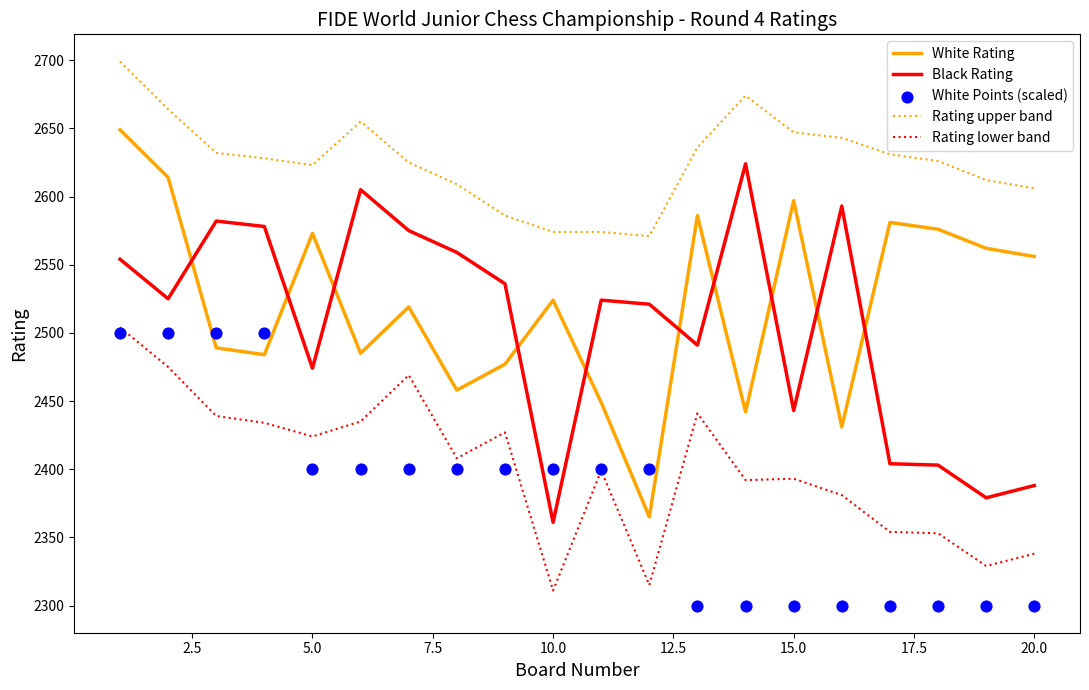

Which series has the widest spread of Y values?

White Rating